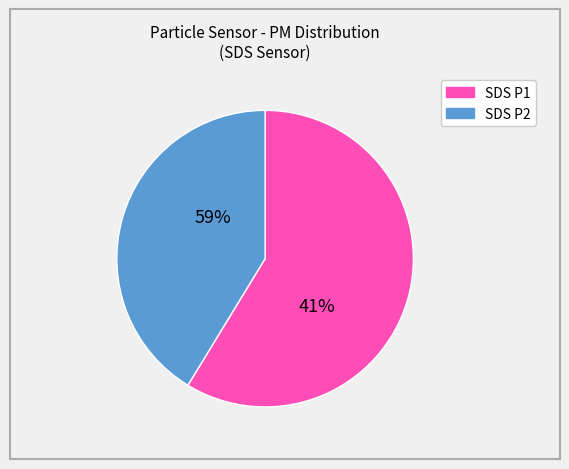

Rank the categories by value from highest to lowest.

SDS_P1, SDS_P2